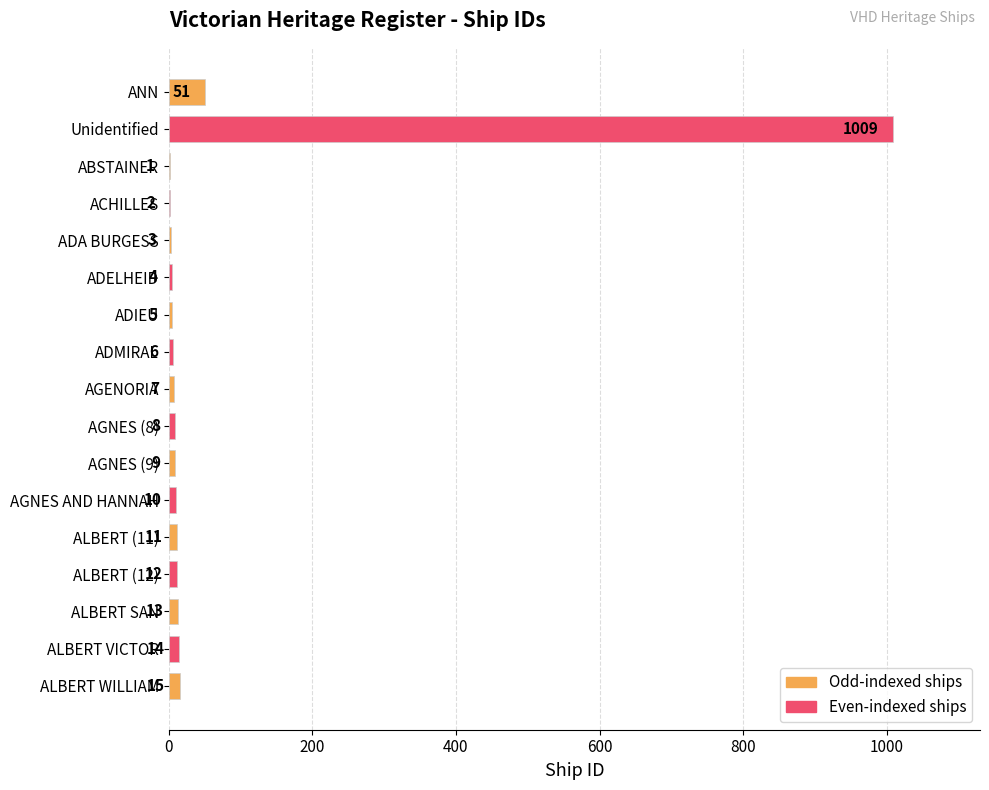

What is the sum of all values?

1180